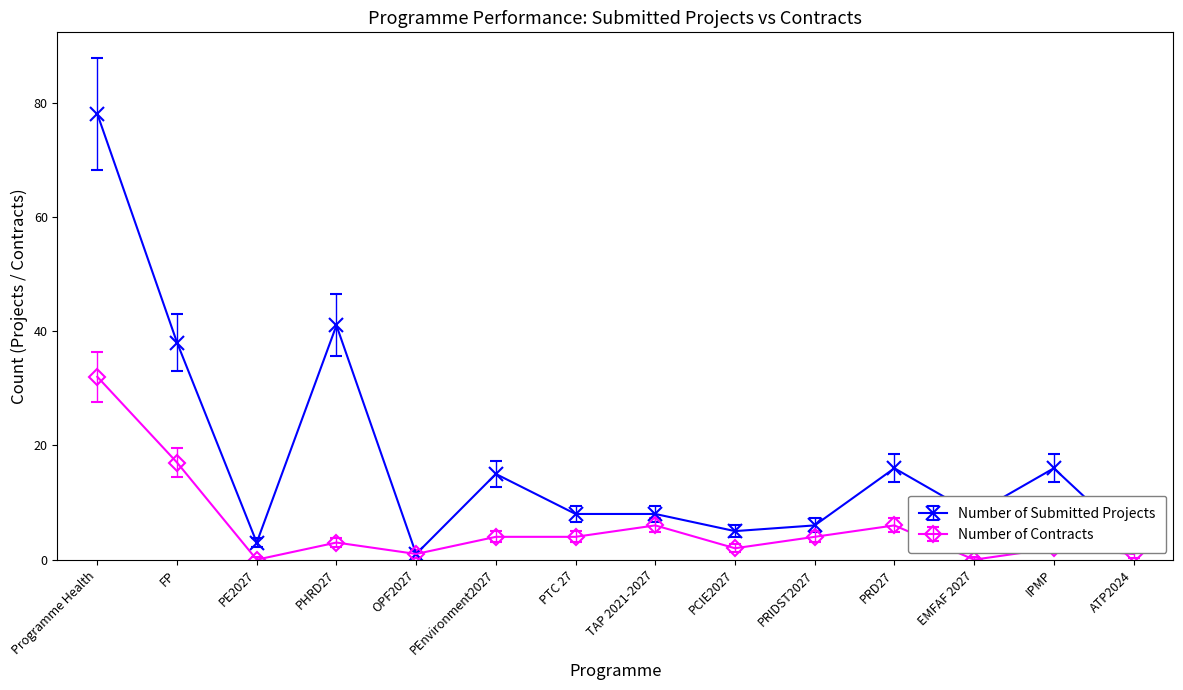

True or false: Number of Submitted Projects has a value of 16.7 at Programme Health.

False